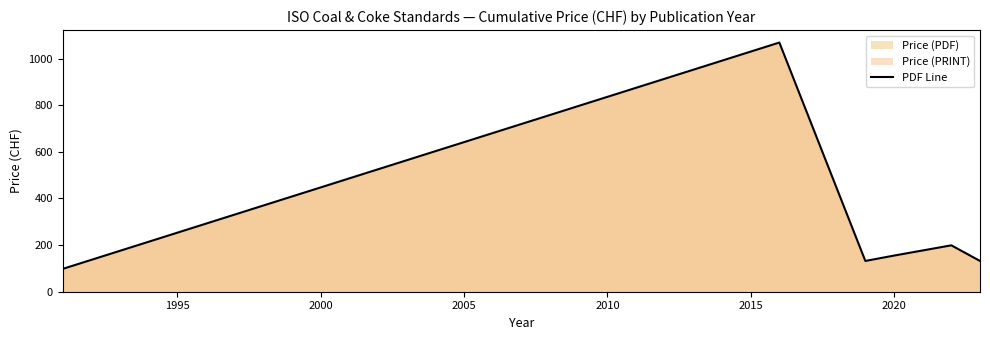

What is the sum of all values?

1785